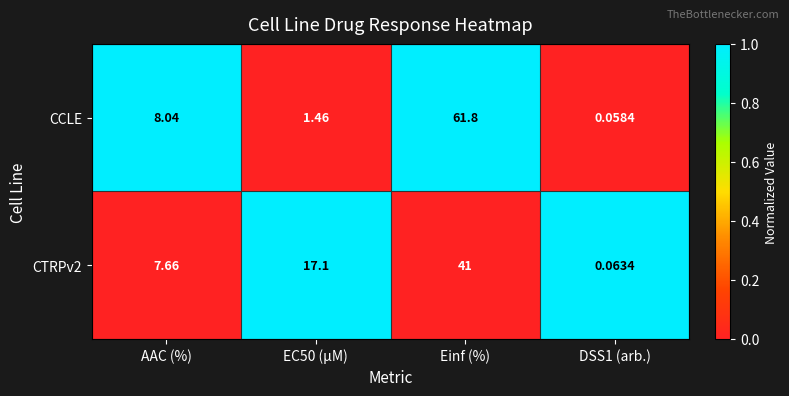

Which series has the largest range (max minus min)?

CCLE